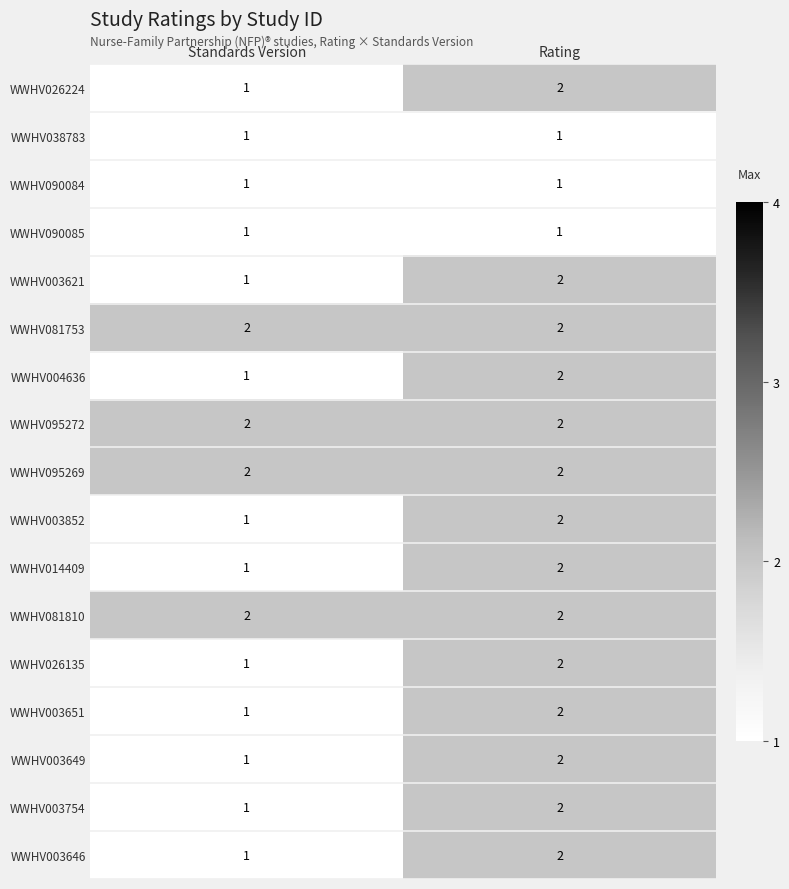

How many series are shown in this chart?

17